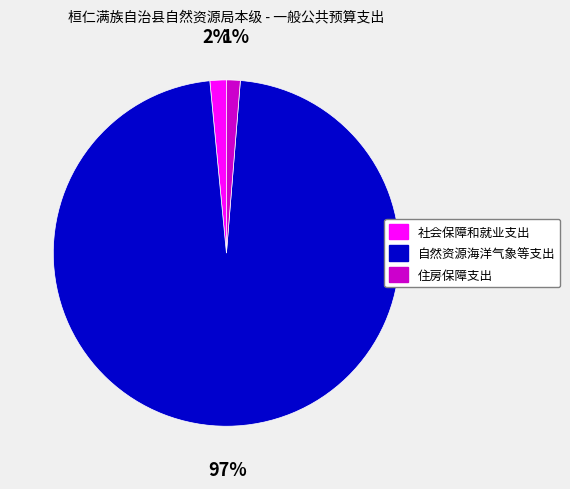

Is 自然资源海洋气象等支出 the majority of the pie?

Yes